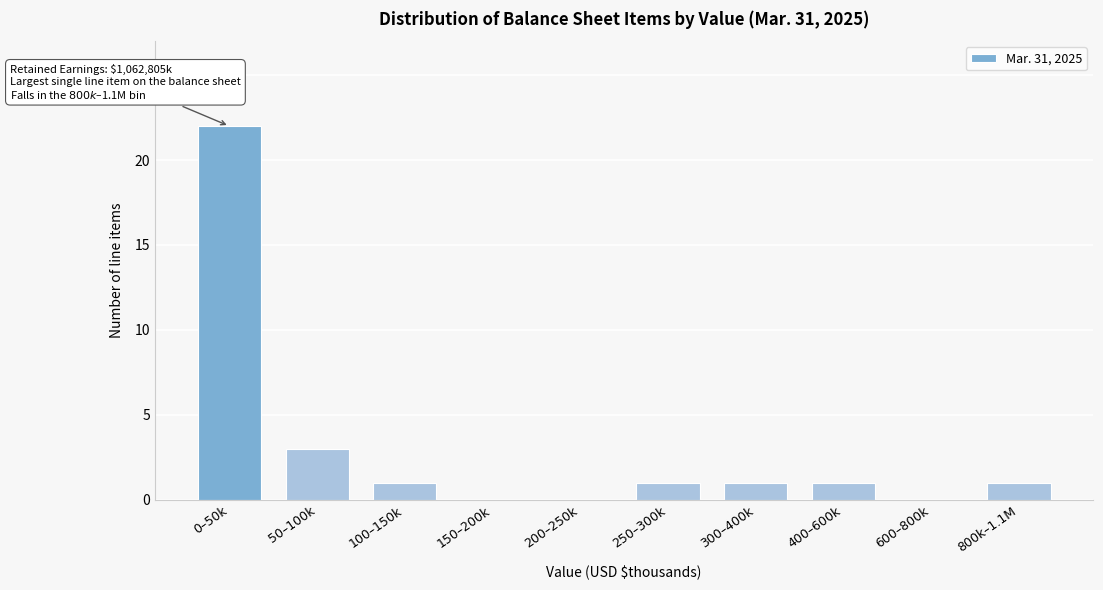

Reading right to left, list all the values displayed in this chart.

800k–1.1M=1	600–800k=0	400–600k=1	300–400k=1	250–300k=1	200–250k=0	150–200k=0	100–150k=1	50–100k=3	0–50k=22